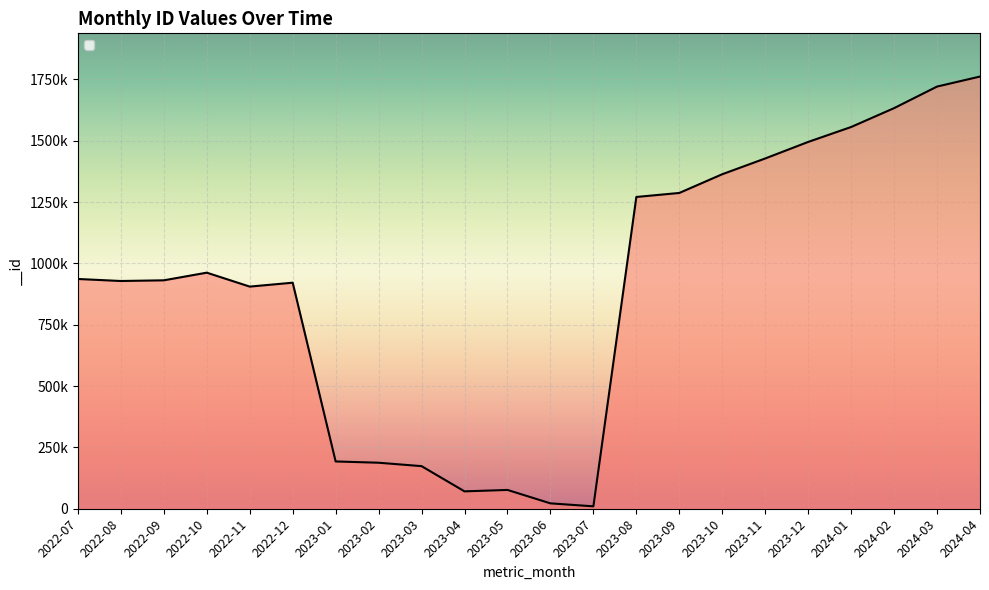

How many data points does each series have?

22